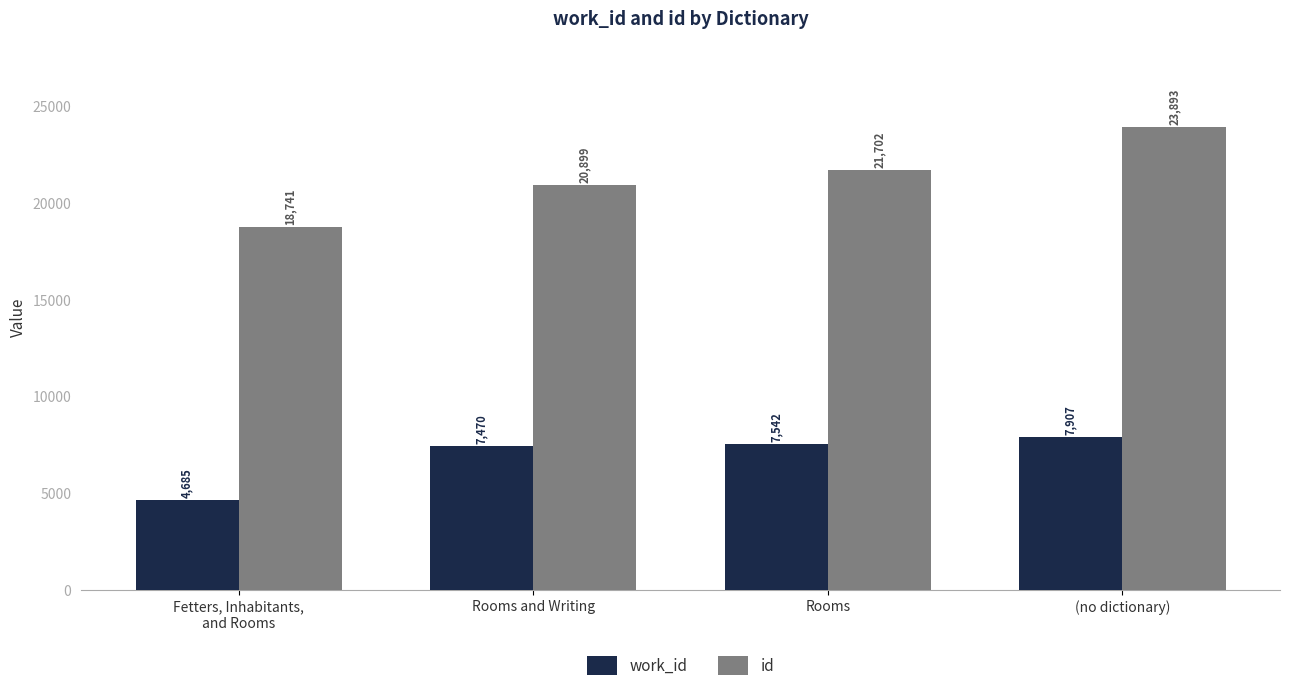

Where is id nearest to the value 21317?

Rooms